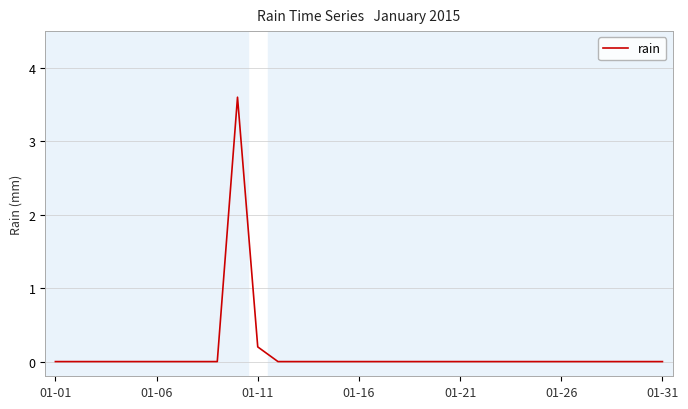

What is the maximum value shown in the chart?

3.6